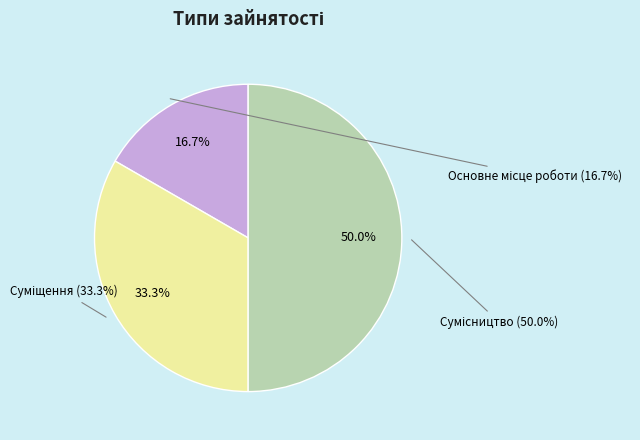

To the nearest percent, what is the average slice percentage?

33%